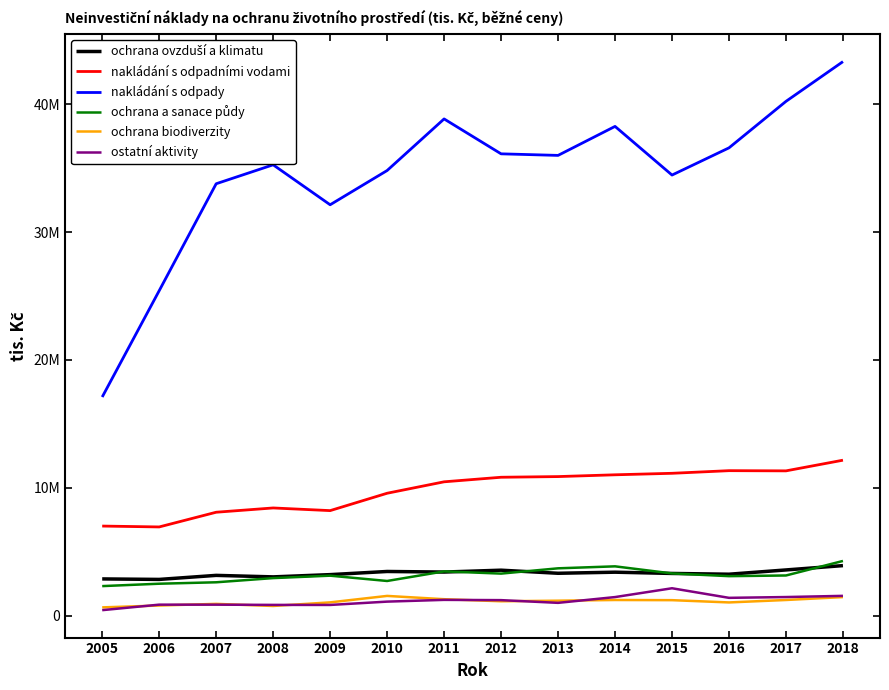

True or false: nakládání s odpady has more than 2 interior local peaks.

True